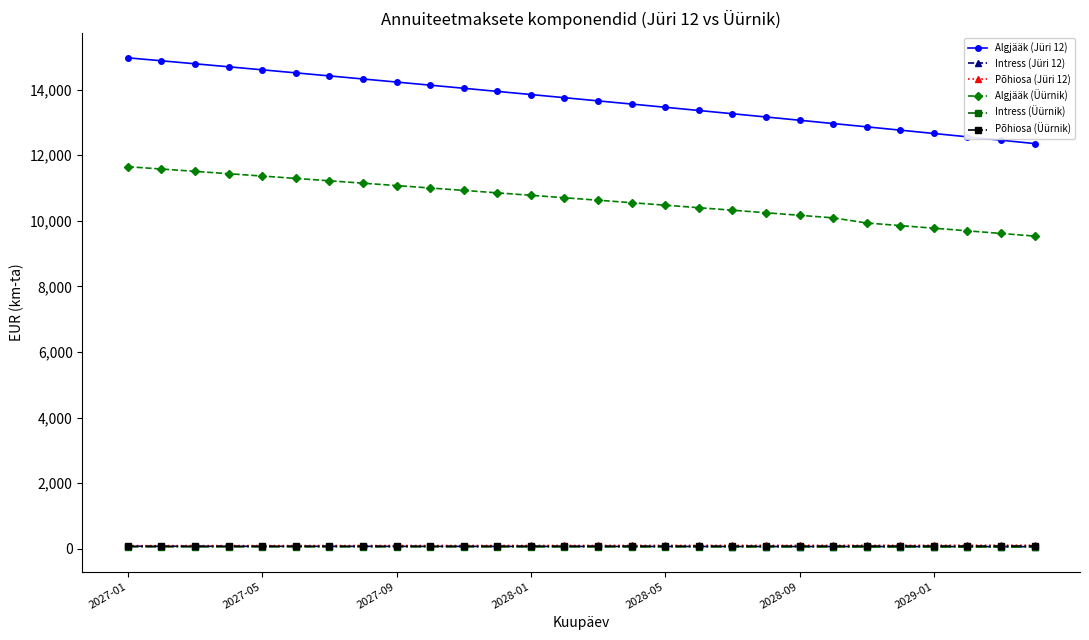

Which series has the largest total across all categories?

Algjääk (Jüri 12)